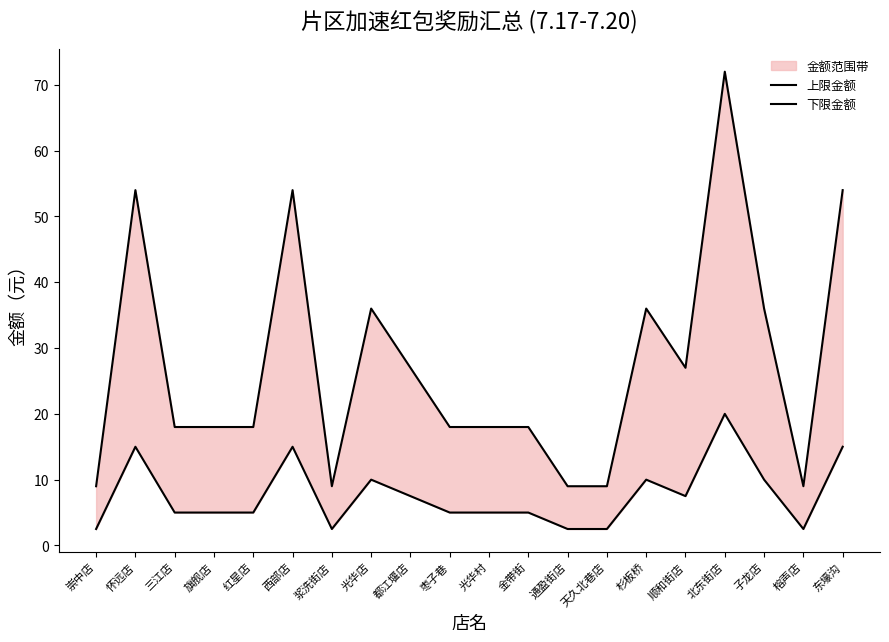

List the series in order of their peak value, highest first.

上限金额, 下限金额